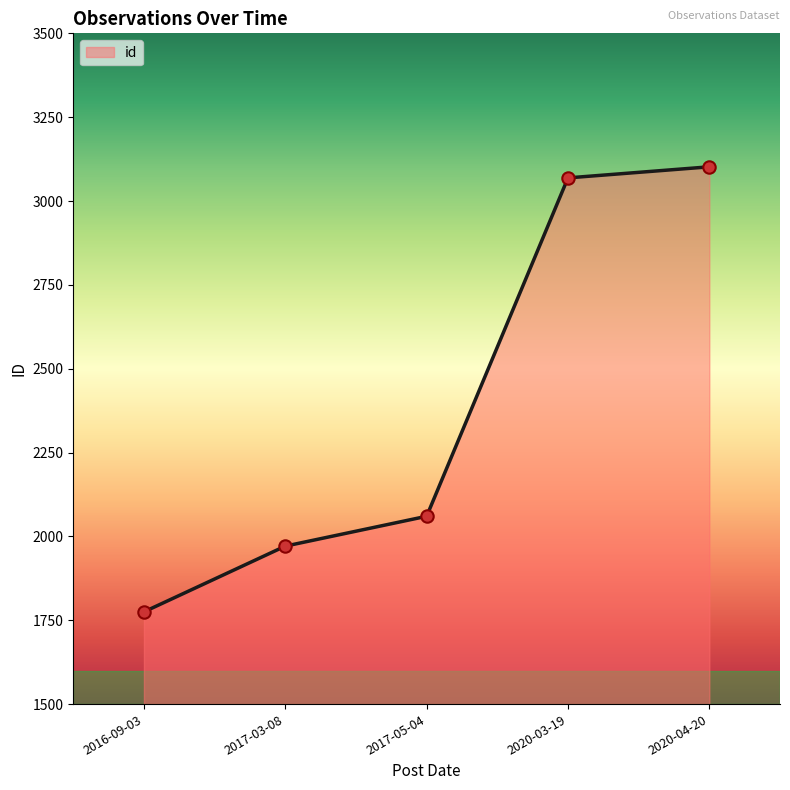

Approximately how many times larger is the value at 2016-09-03 compared to 2020-04-20?

0.6